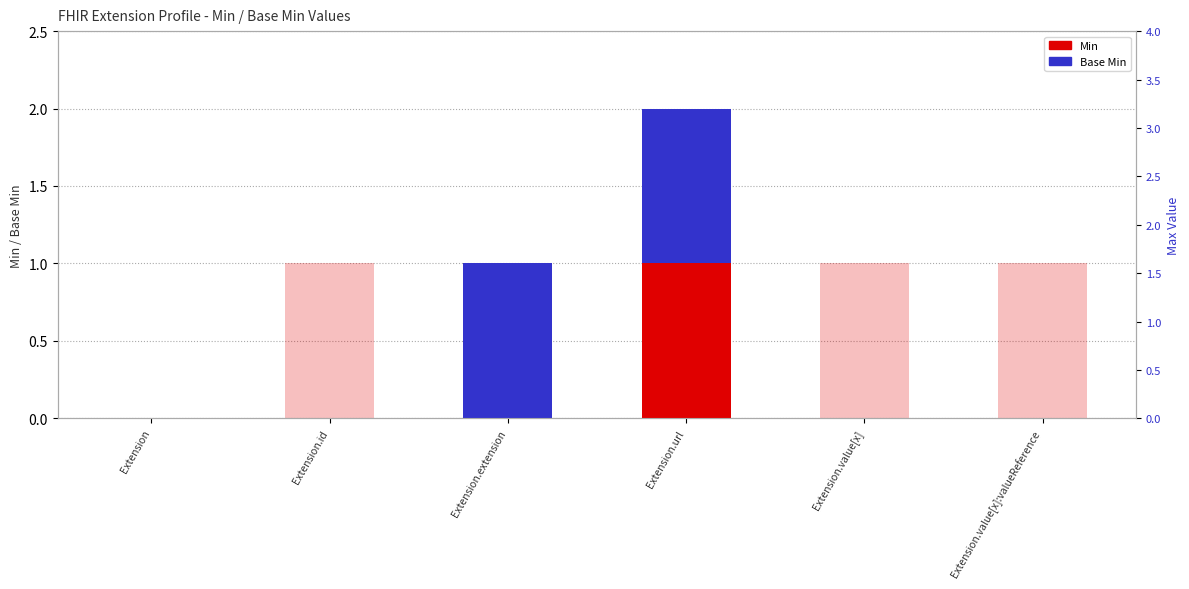

Where is Min nearest to the value 0?

Extension